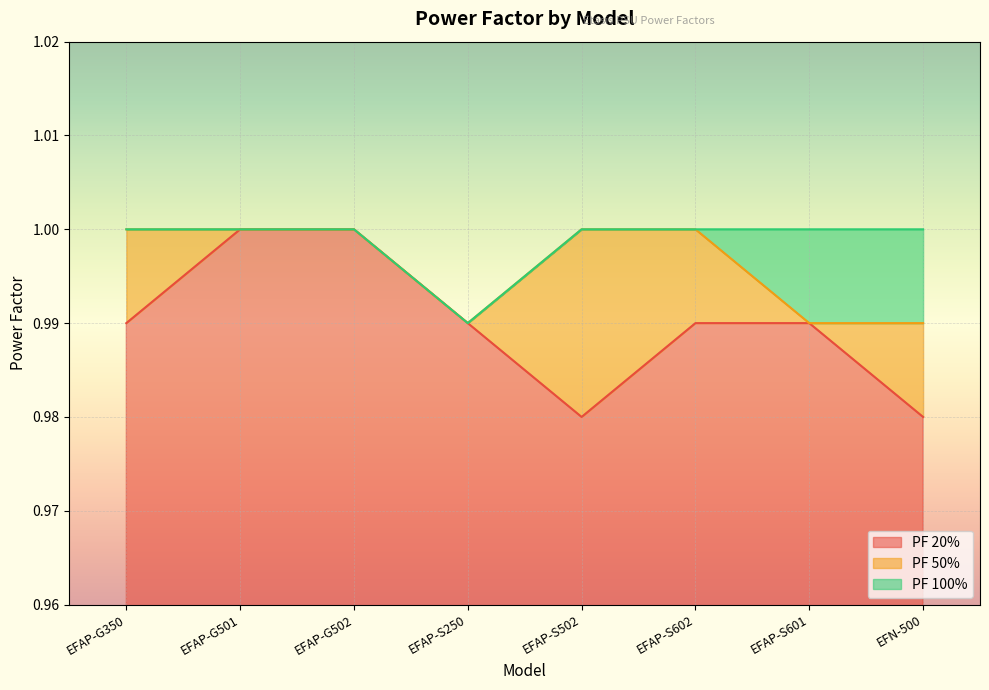

How many lines are shown in the chart?

3